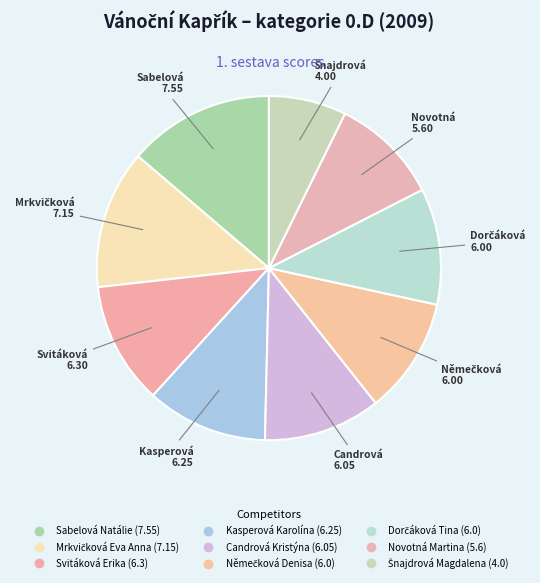

Combined, do Novotná Martina and Svitáková Erika account for over 50%?

No